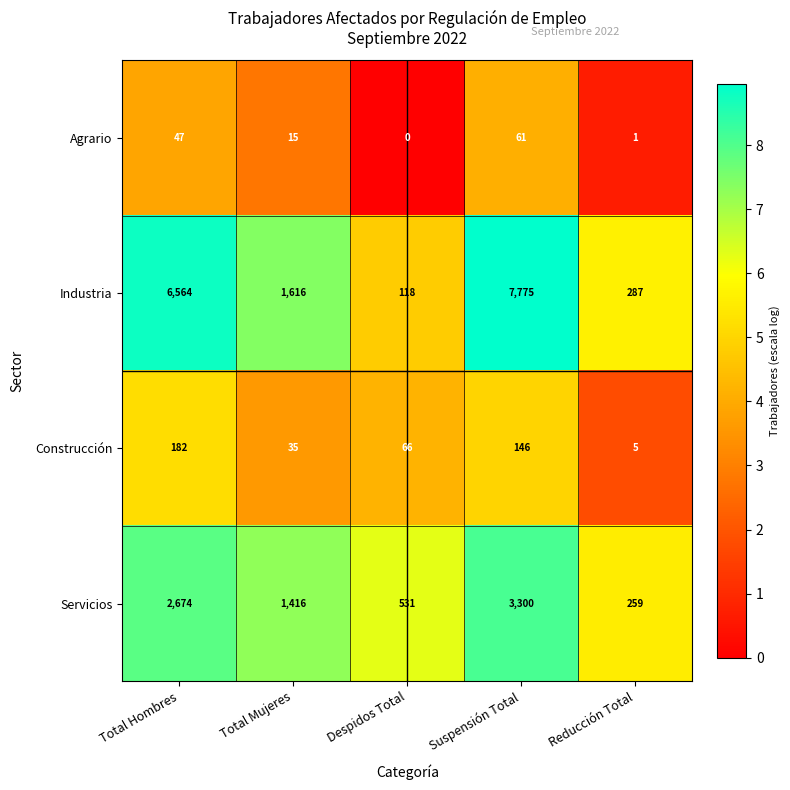

Read the Industria value at Total Hombres.

6564